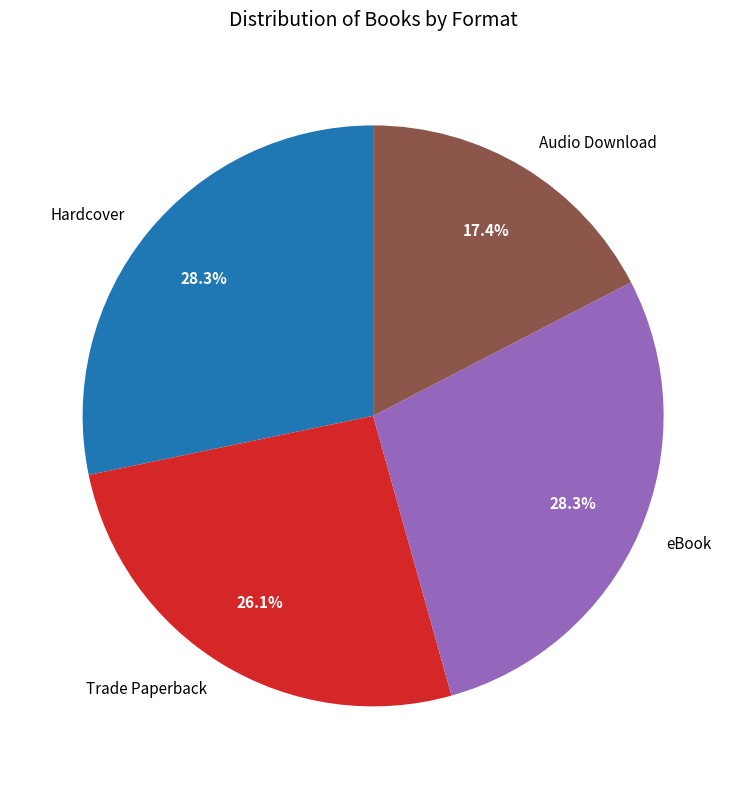

Approximately how many times larger is the value at Trade Paperback compared to eBook?

0.9